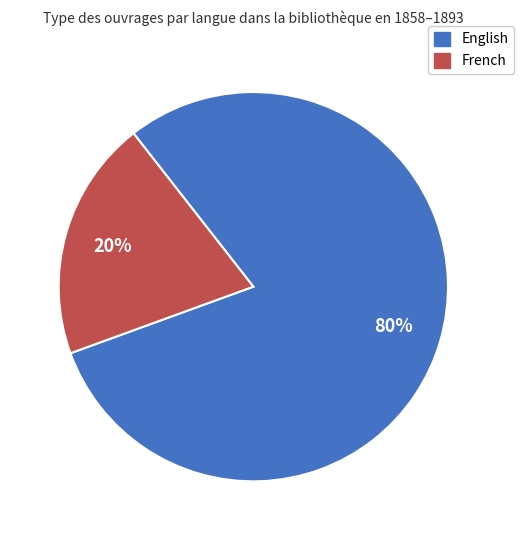

Count the number of slices in the pie.

2